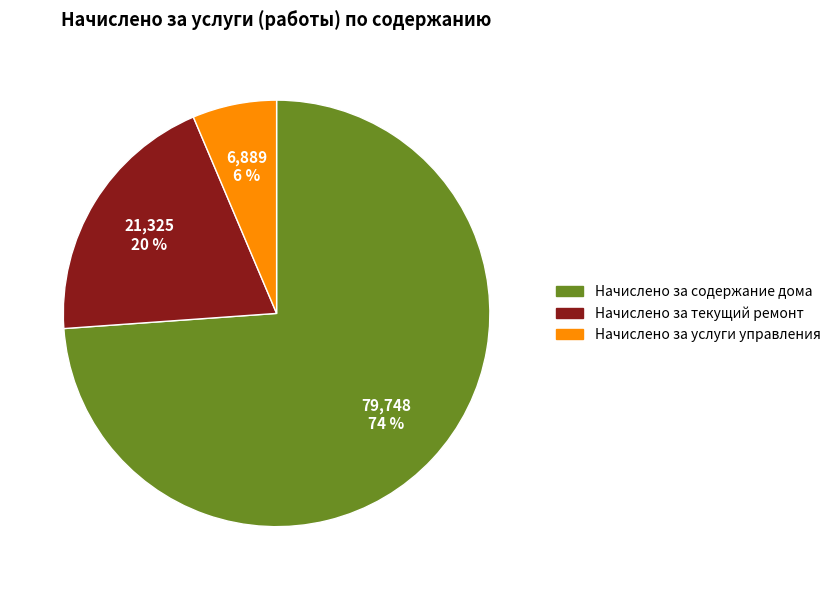

The Начислено за текущий ремонт slice represents 30% of the pie. True or false?

False